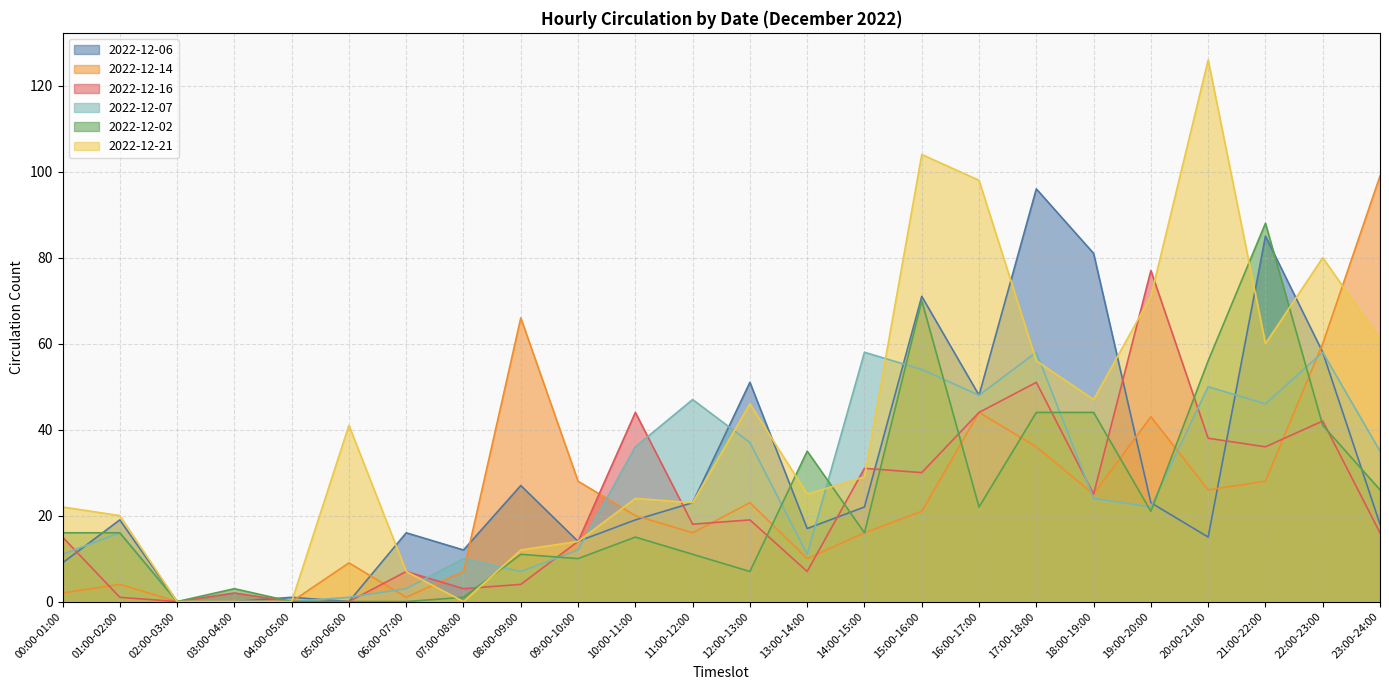

Count the number of data series in this chart.

6